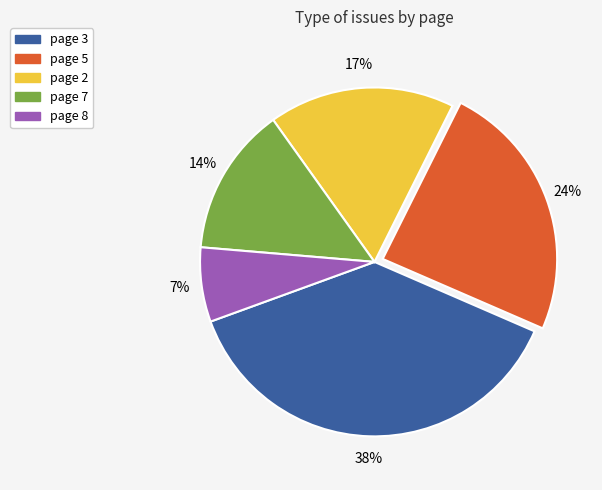

Is there a majority slice in this chart?

No